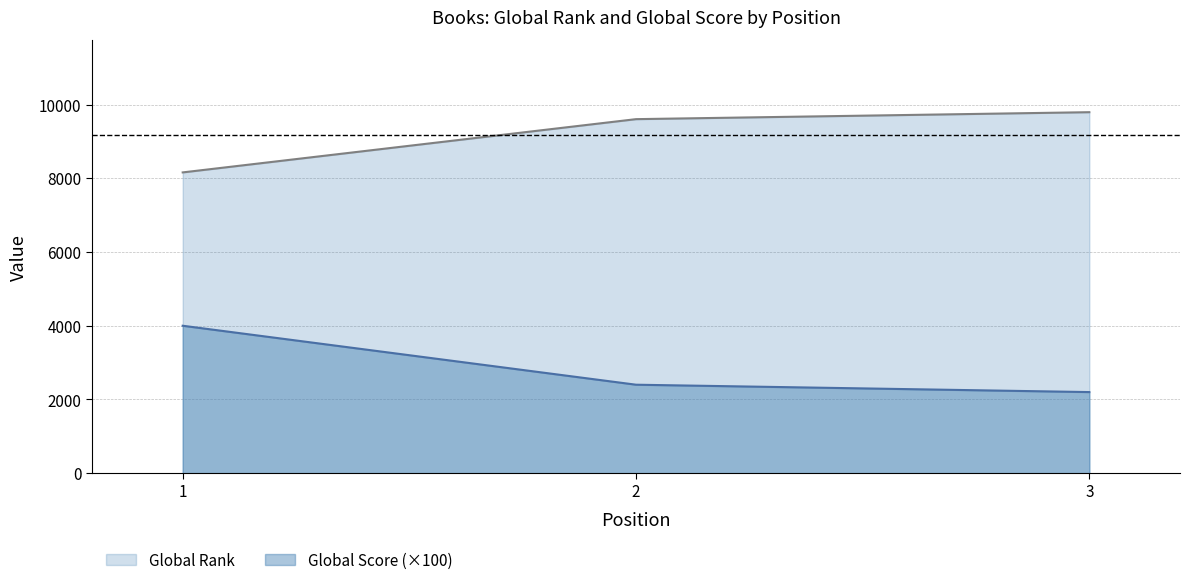

At 2, list the series in order from smallest to largest.

Global Score (×100), Global Rank